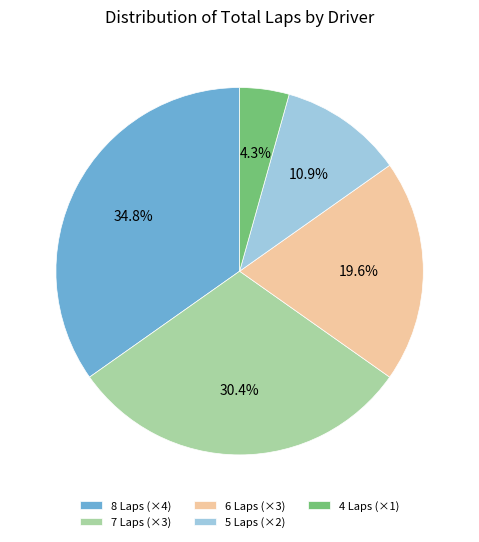

Rank the categories by value from lowest to highest.

4 Laps (×1), 5 Laps (×2), 6 Laps (×3), 7 Laps (×3), 8 Laps (×4)